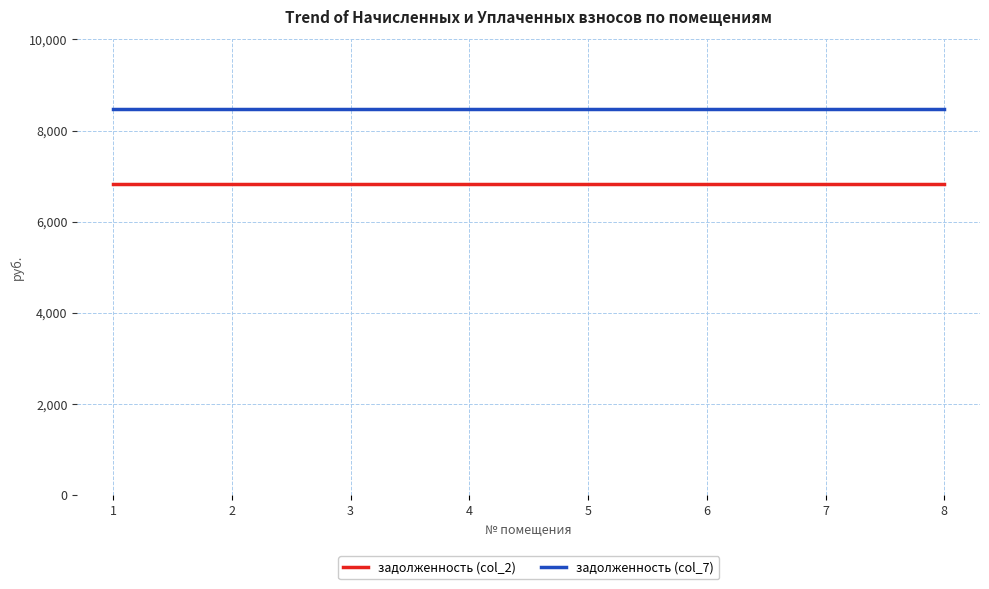

The value of задолженность (col_7) at 5 is 8477.0. True or false?

True